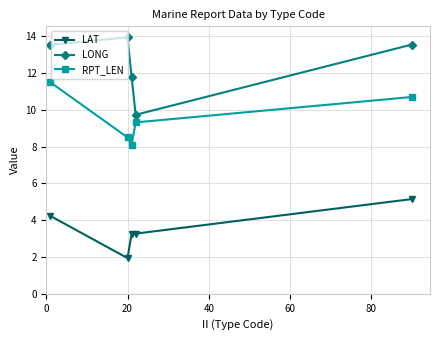

Which series has the widest spread of values?

LONG